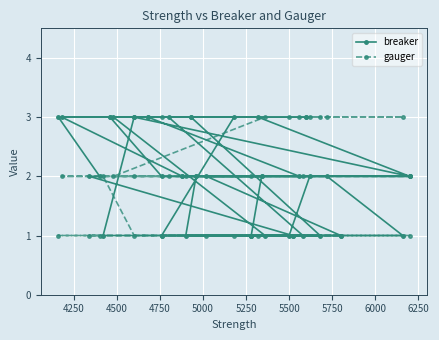

What is the value of the gauger point at the 1st from the left?

1